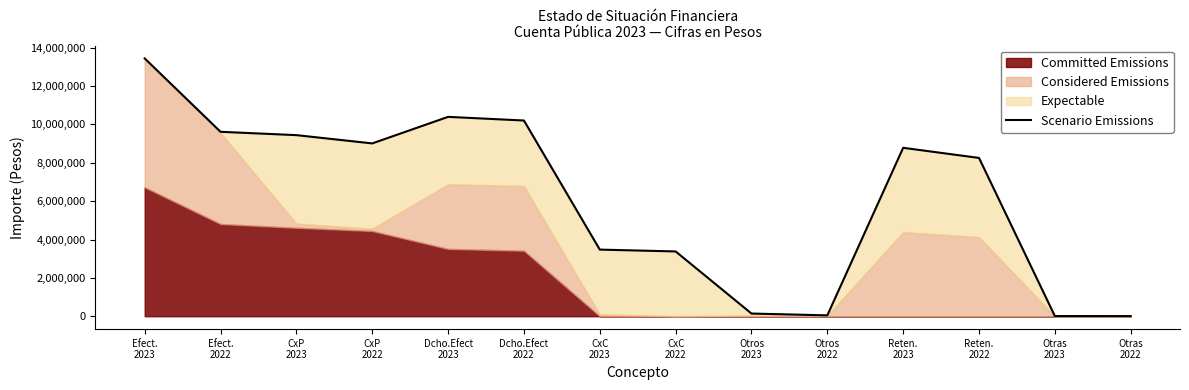

Reading left to right, what are all the values shown in this chart?

13441480	9615748	9442118	9010581	10394268	10204304	3473558	3378469	140102	45013	8781112	8253784	8540	7282